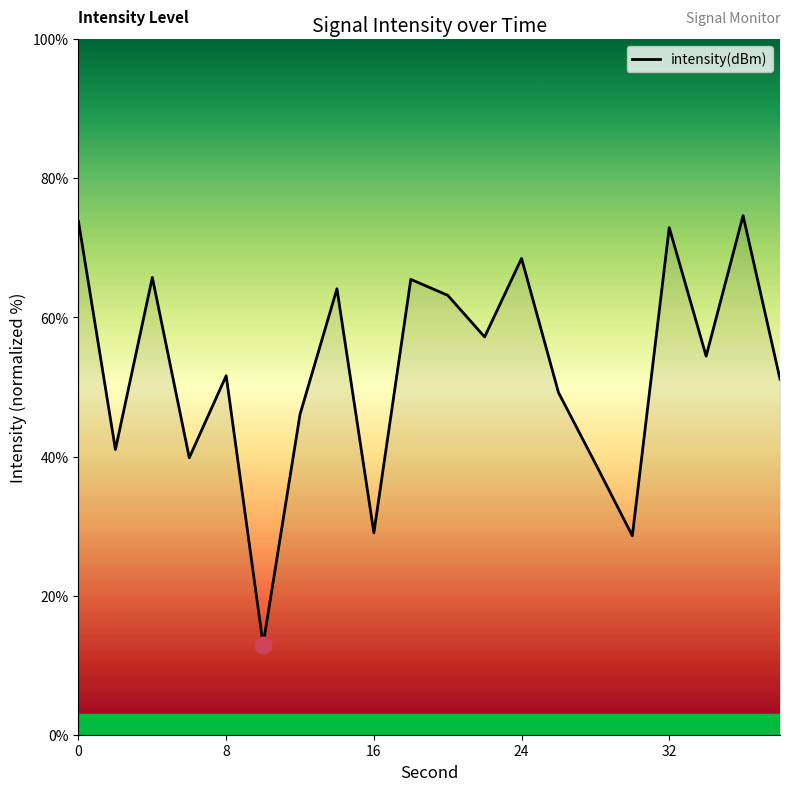

What is the smallest value displayed?

13.0